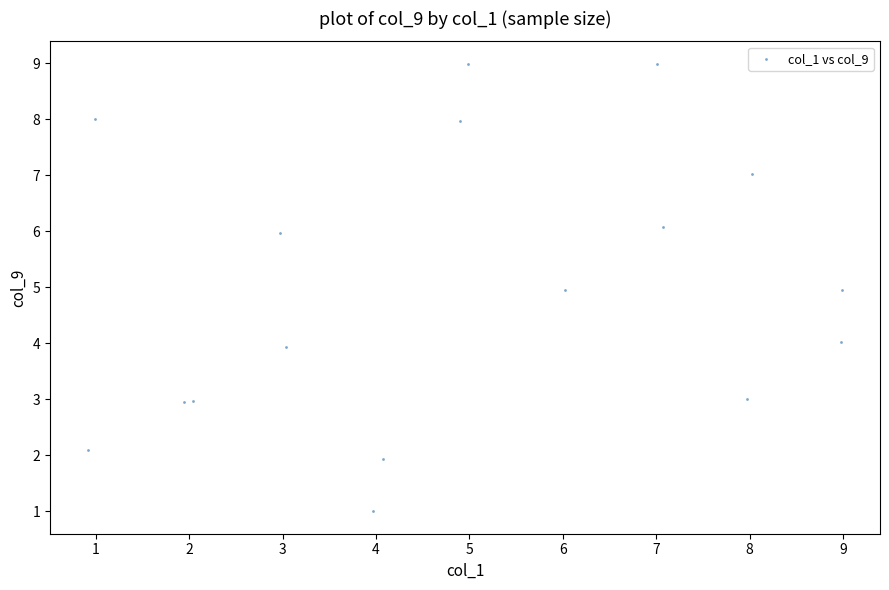

What is the range of X values (max minus min)?

8.1